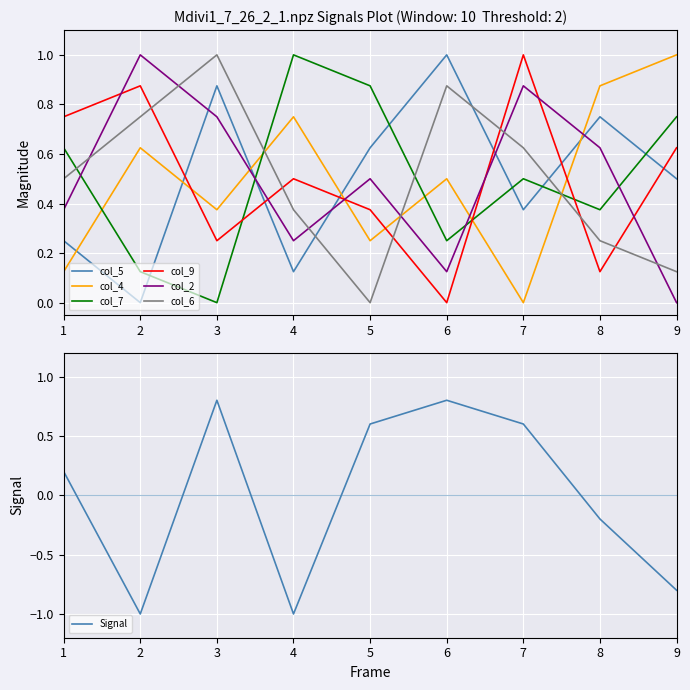

Where do col_5 and col_6 first cross each other?

4 and 5